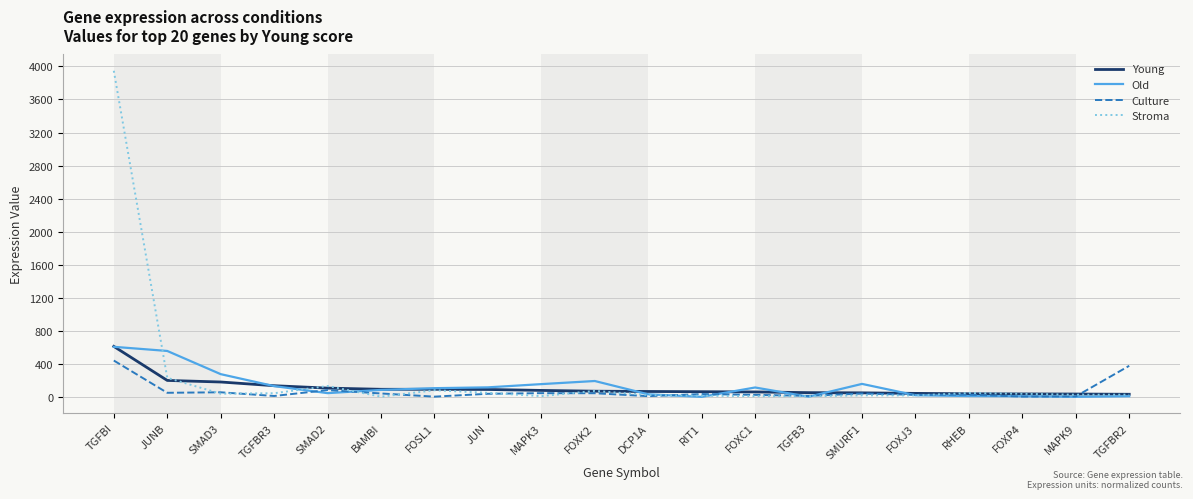

At how many categories does at least one series exceed 495?

2